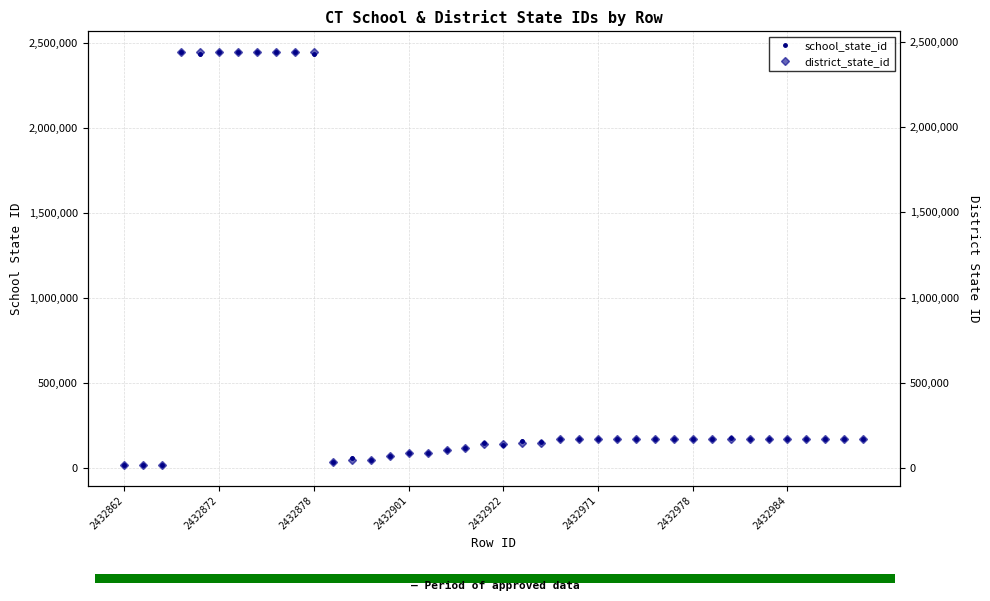

List the series in order of their overall mean, highest first.

school_state_id, district_state_id